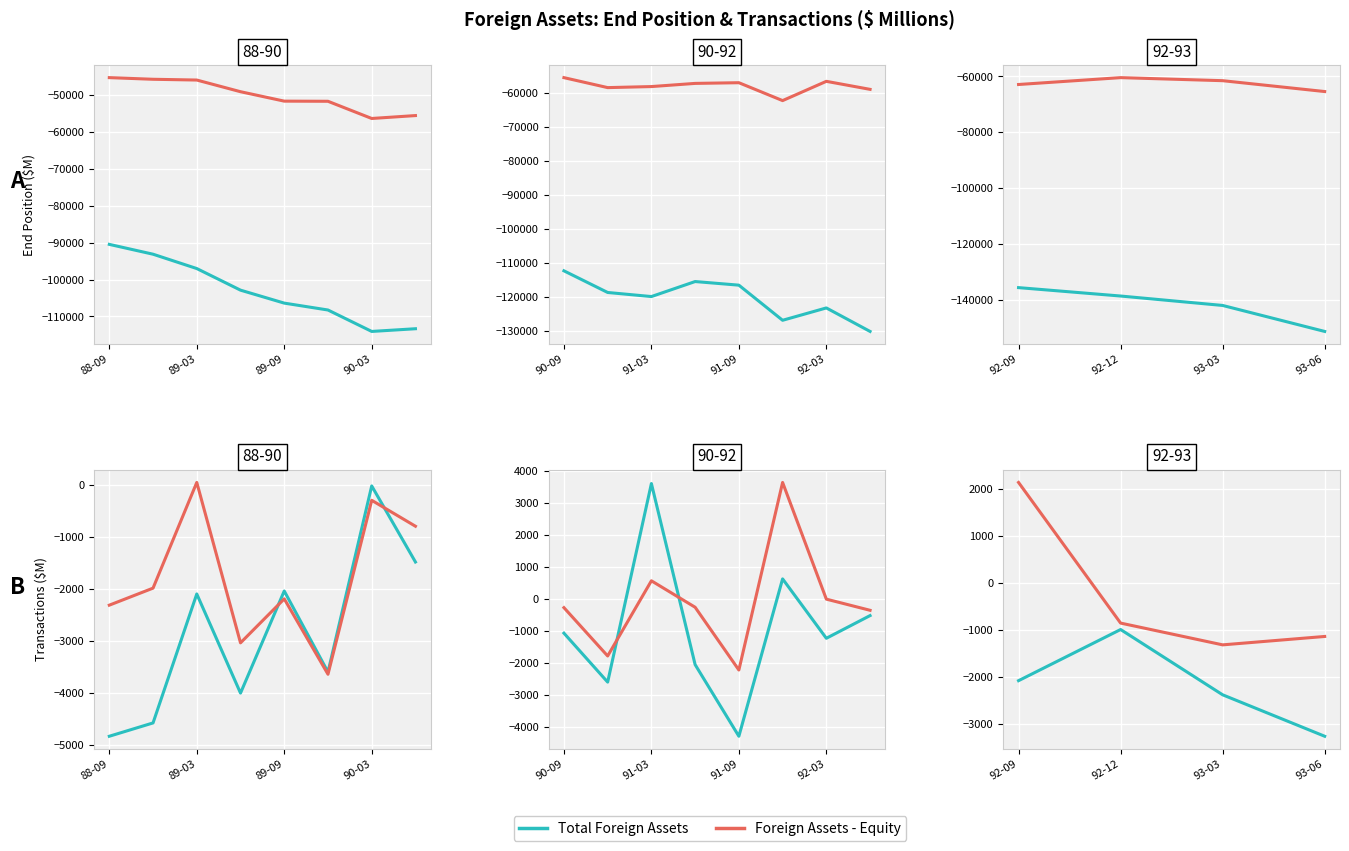

Which has a higher value, 92-12 or 93-03?

92-12